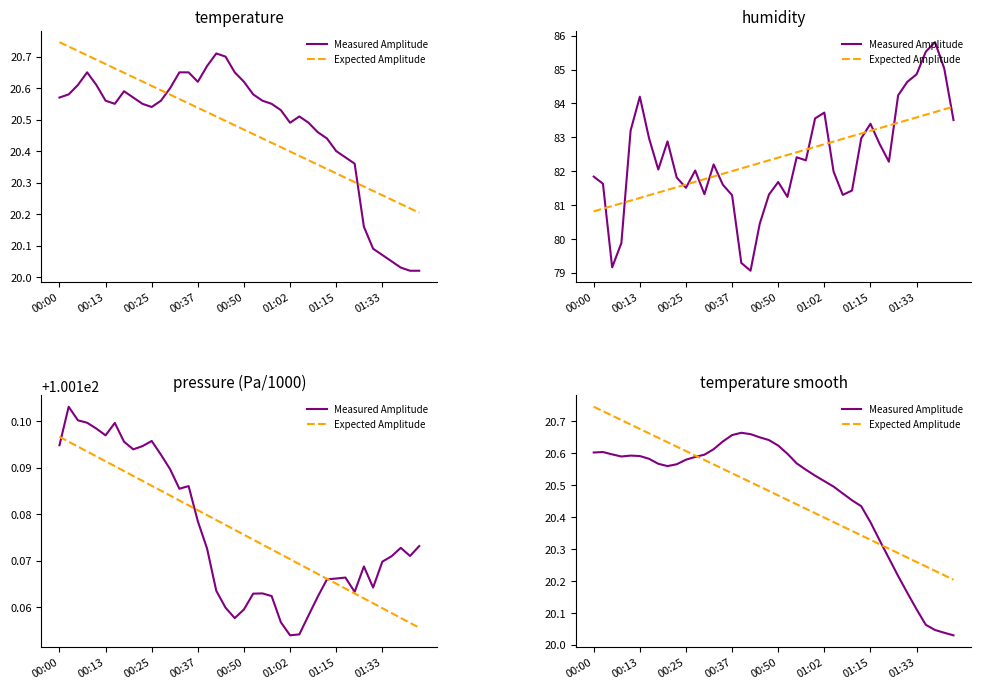

True or false: Measured Amplitude has a value of 27.5 at 22.

False